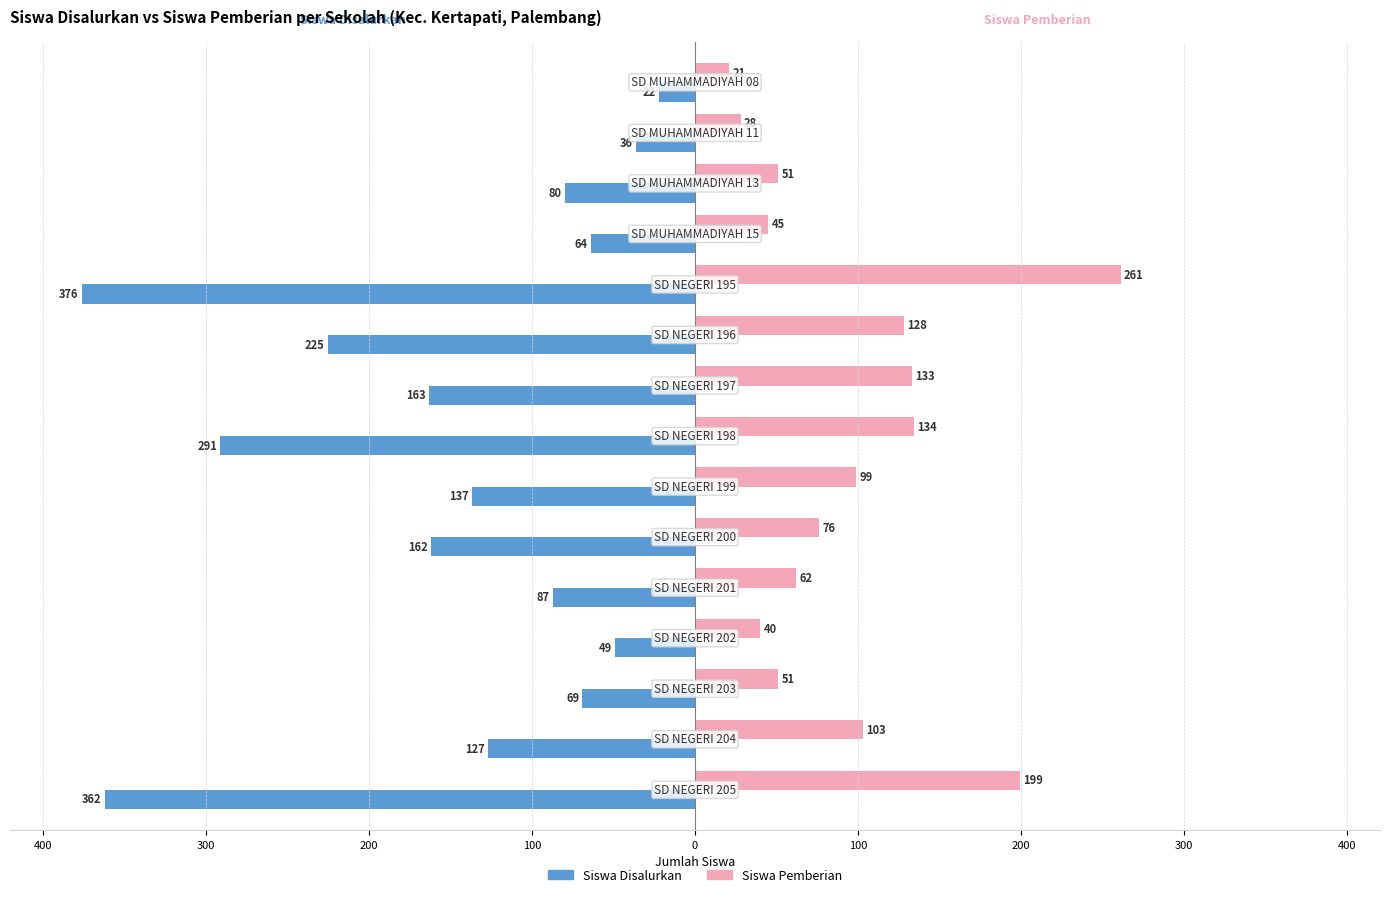

What are all the series names shown in the legend?

Siswa Disalurkan, Siswa Pemberian